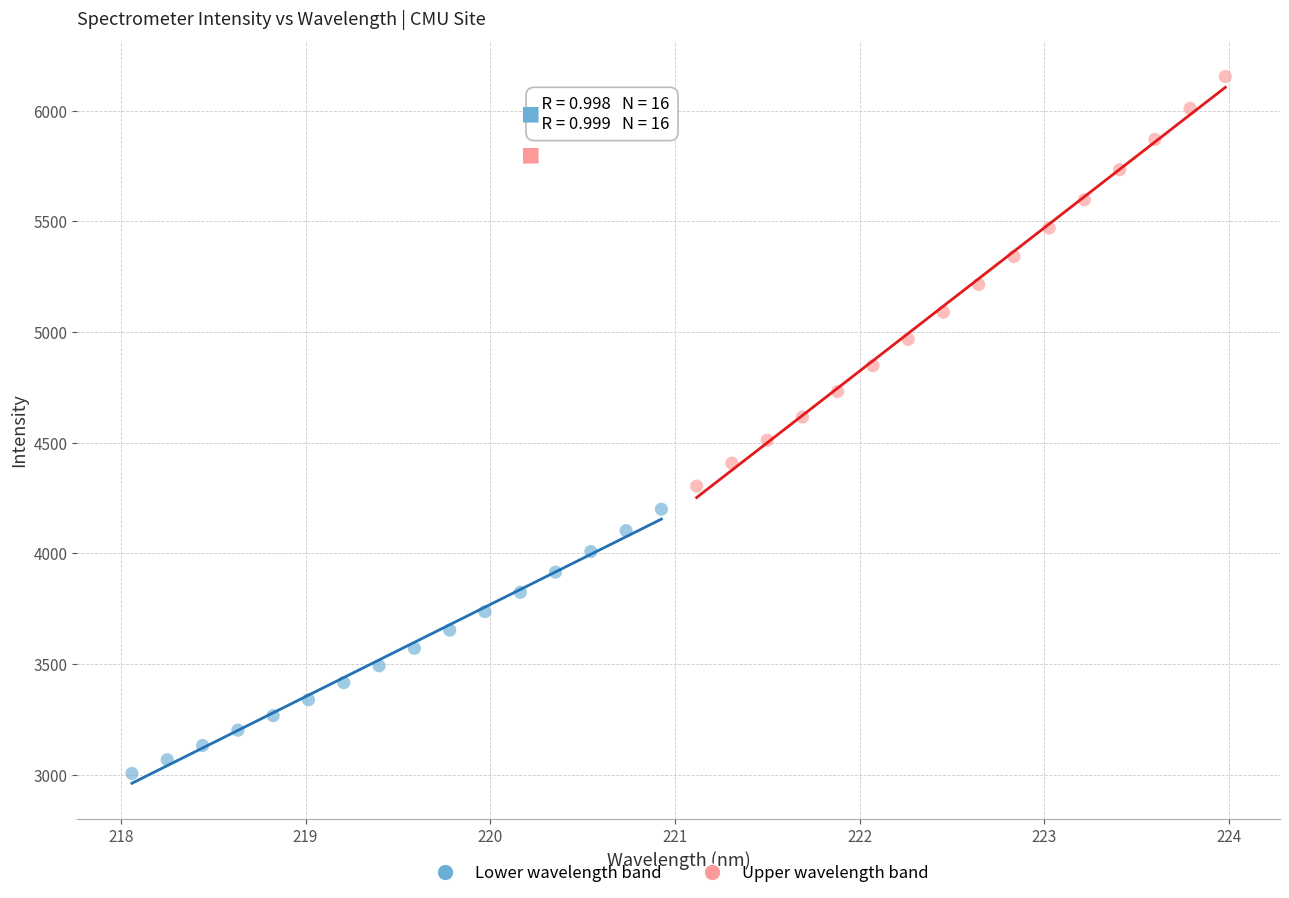

Which series reaches the minimum Y coordinate?

Lower wavelength band